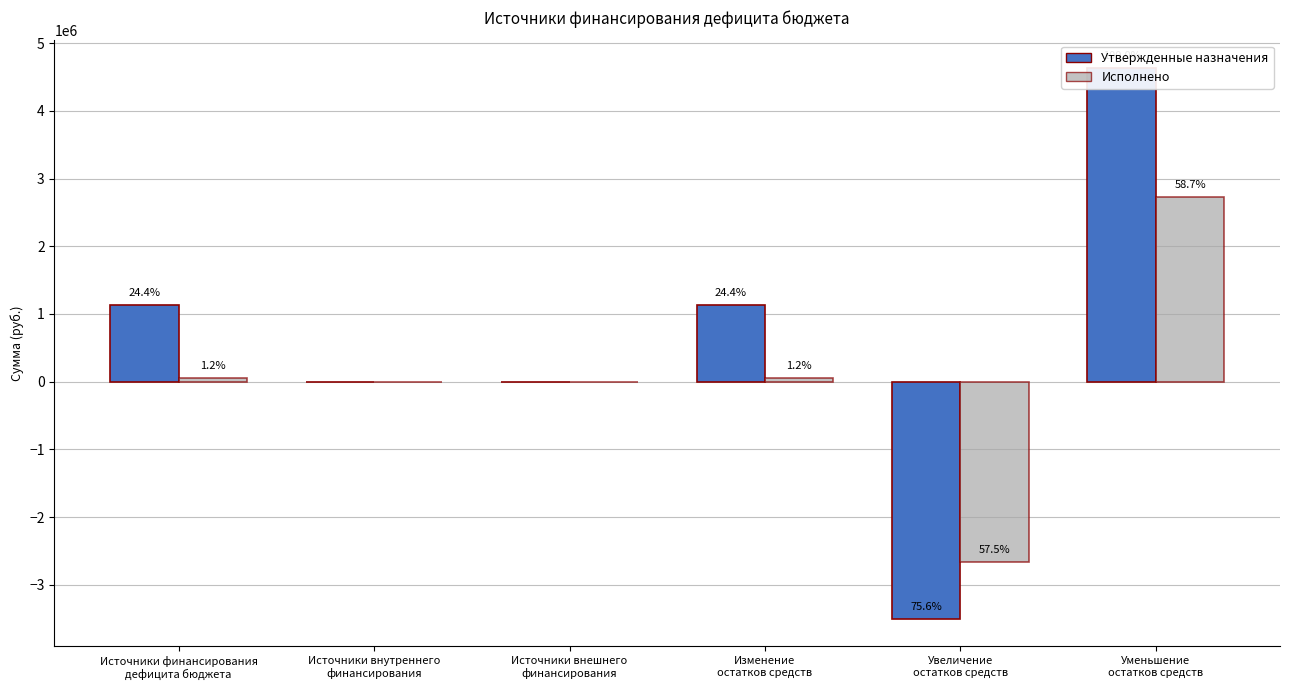

How many distinct data groups are displayed?

2